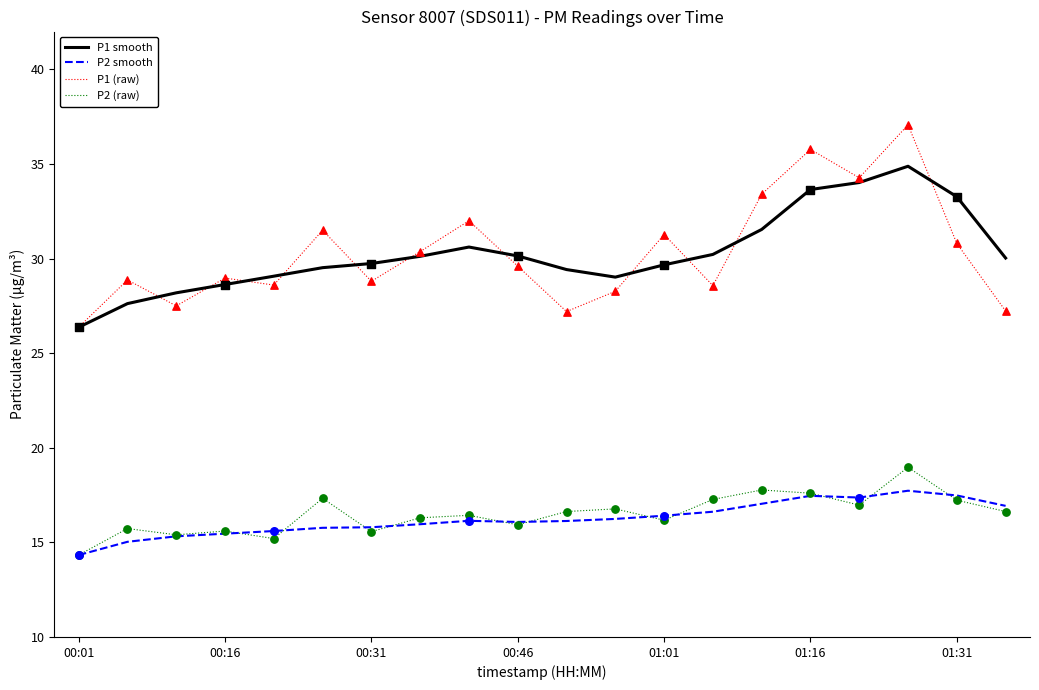

What is the greatest value displayed?

37.1